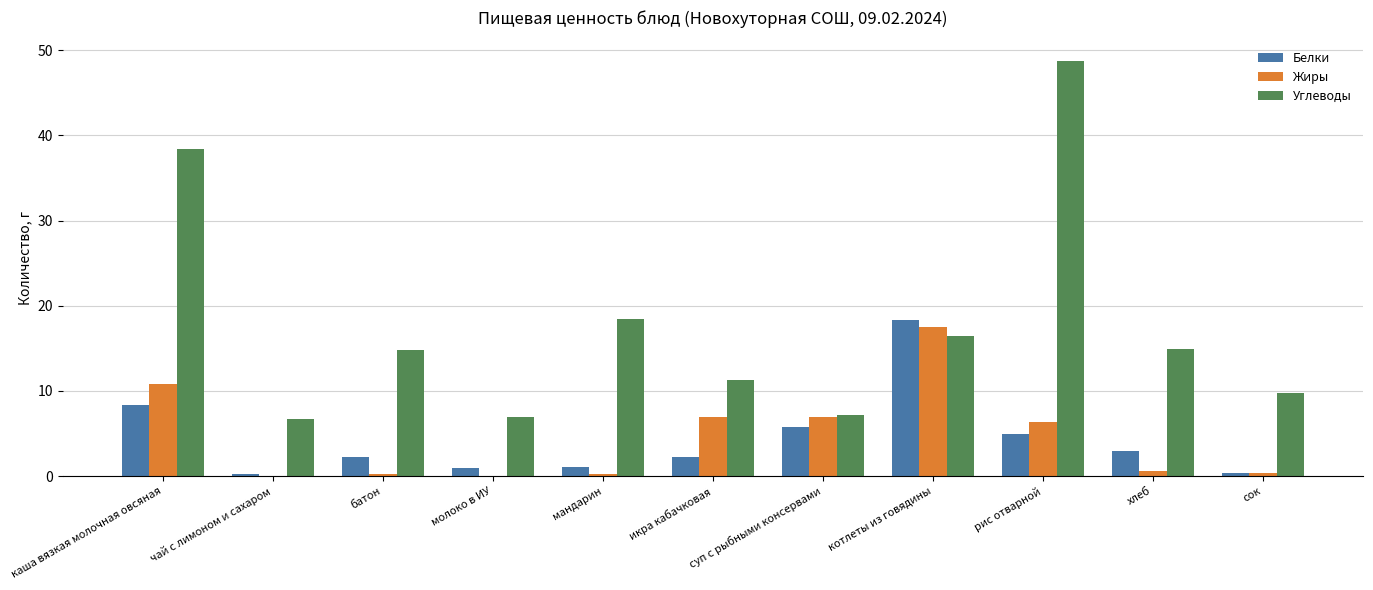

What is the highest value of the Жиры series?

17.5